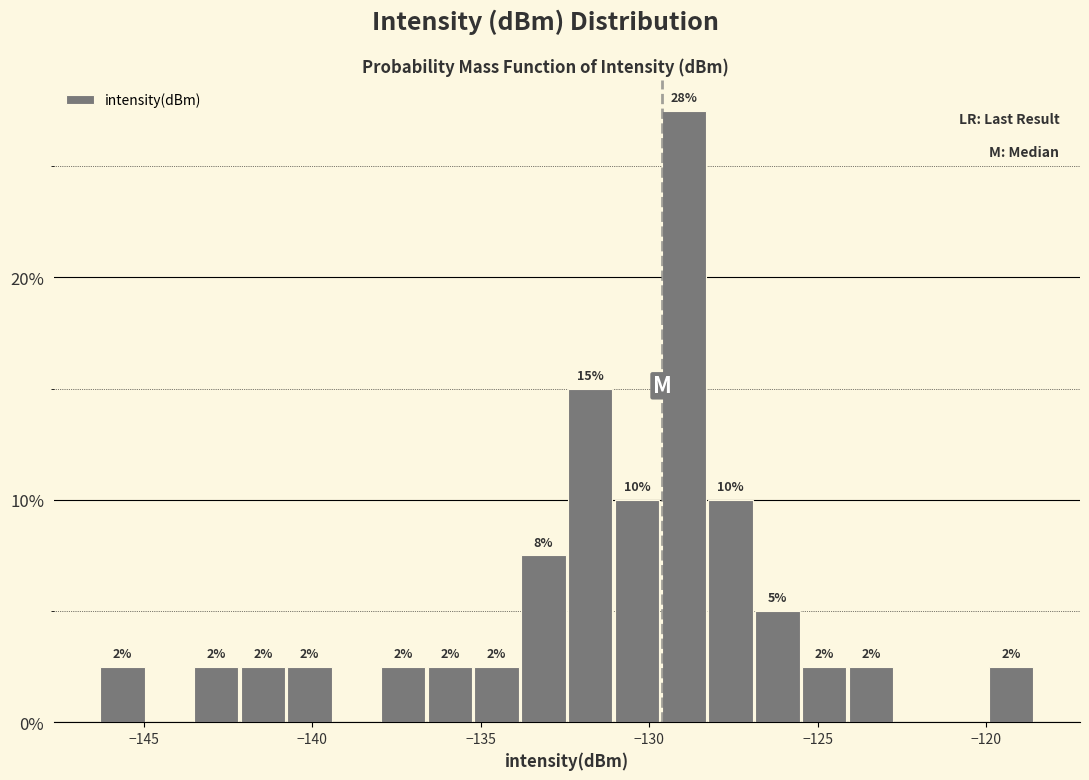

Read against the x-axis, roughly where is the centre of the tallest bar?

-129.0